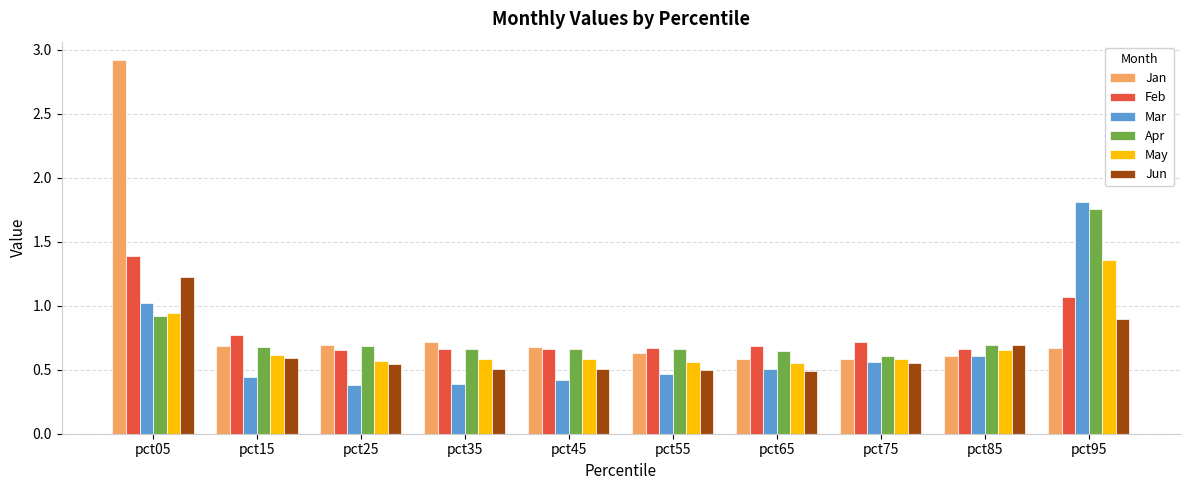

Count the Jun values in the range 0 to 1.

9